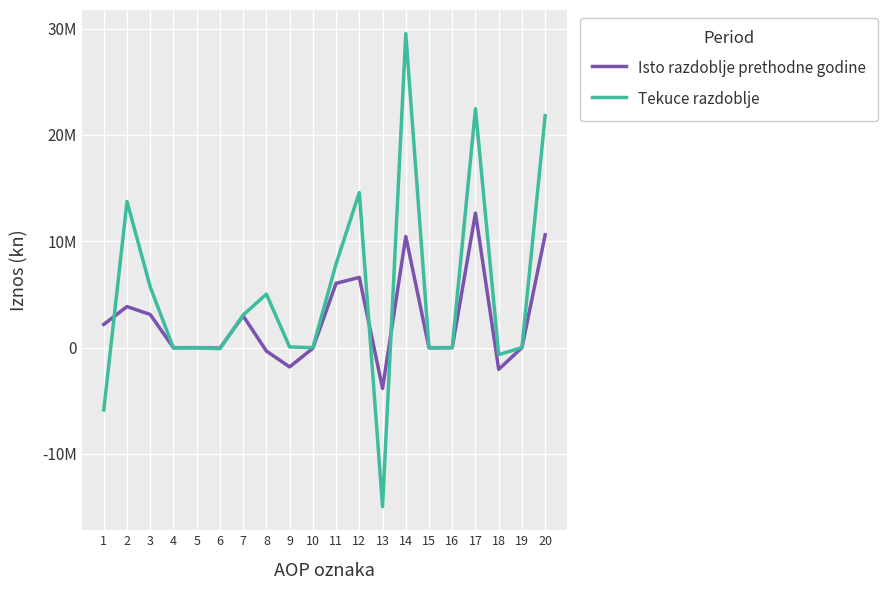

What is the sum of all Tekuce razdoblje values?

102298097